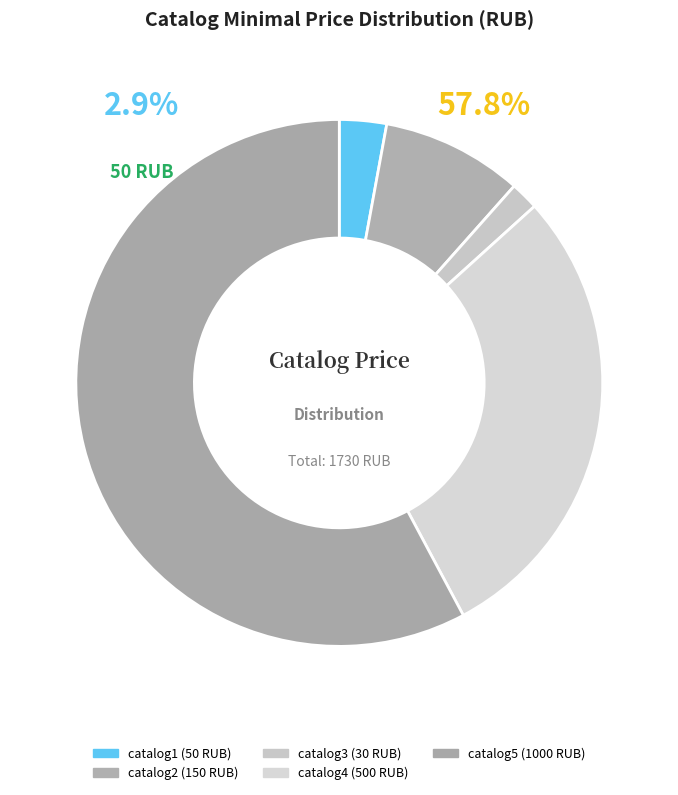

Rank the categories by value from highest to lowest.

catalog5, catalog4, catalog2, catalog1, catalog3